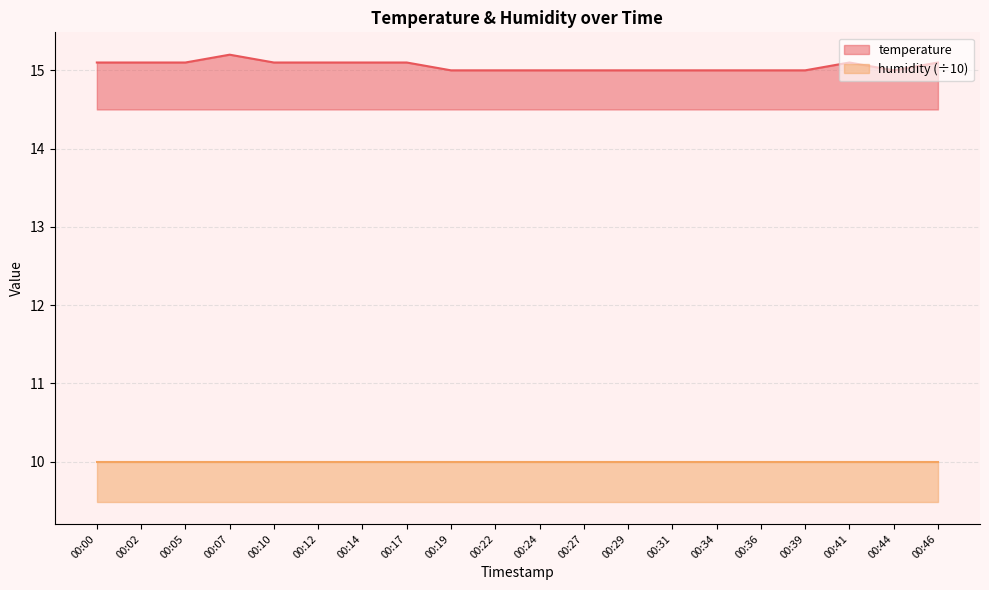

At which category does the data reach its first local peak?

00:07